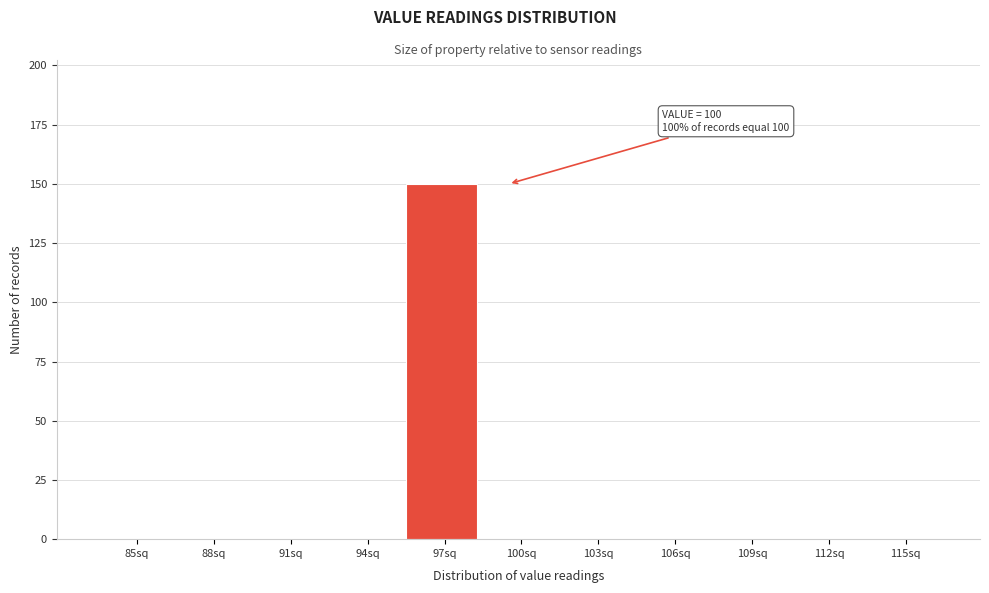

Reading left to right, list all the values displayed in this chart.

85sq=0	88sq=0	91sq=0	94sq=0	97sq=150	100sq=0	103sq=0	106sq=0	109sq=0	112sq=0	115sq=0